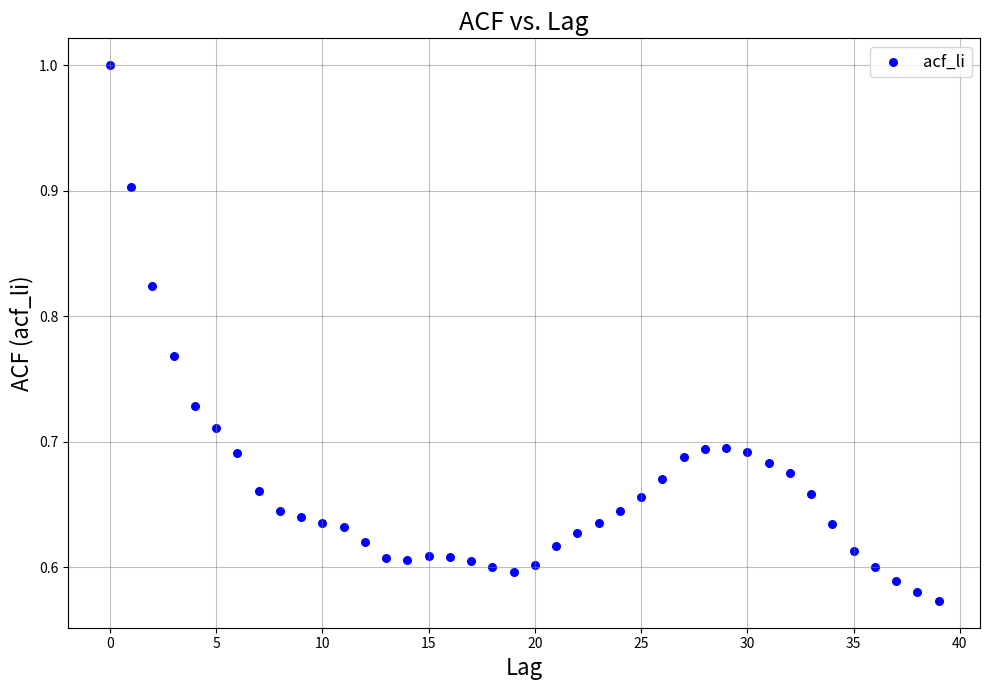

What is the range of Y values (max minus min)?

0.4